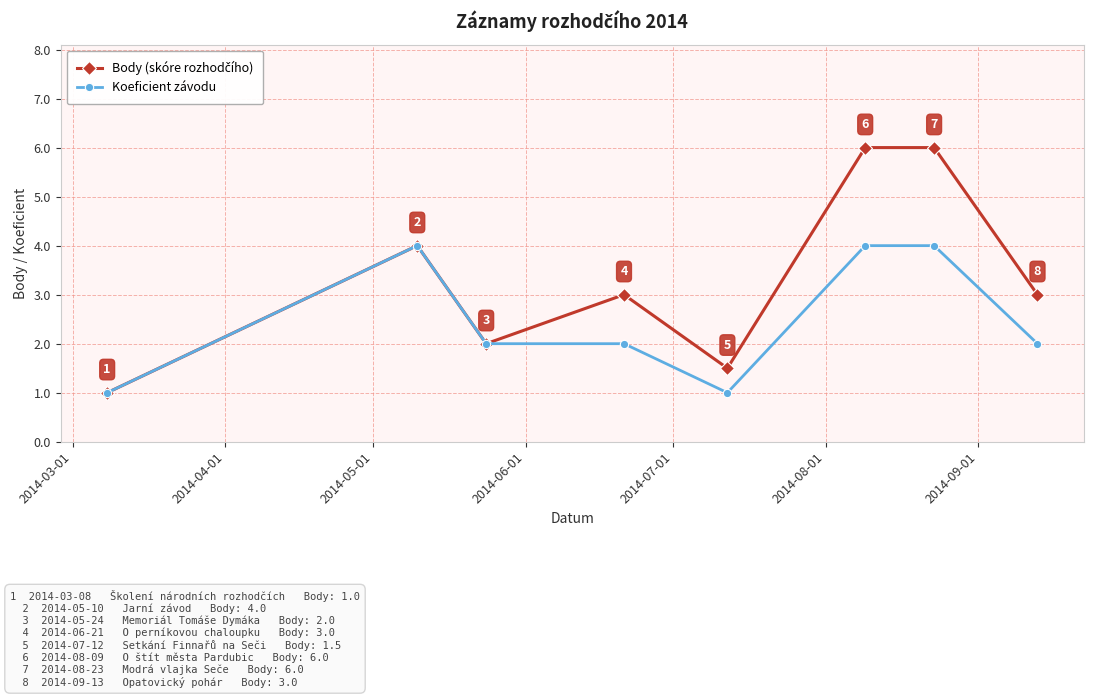

What is the value of the Koeficient závodu point at the 1st from the left?

1.0